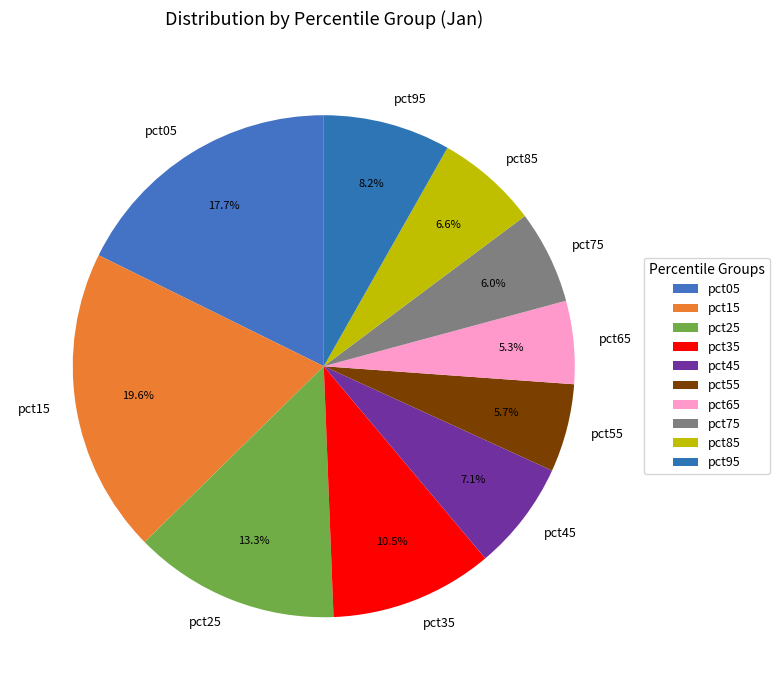

To the nearest percent, what is the difference between the largest and smallest slice percentages?

14%